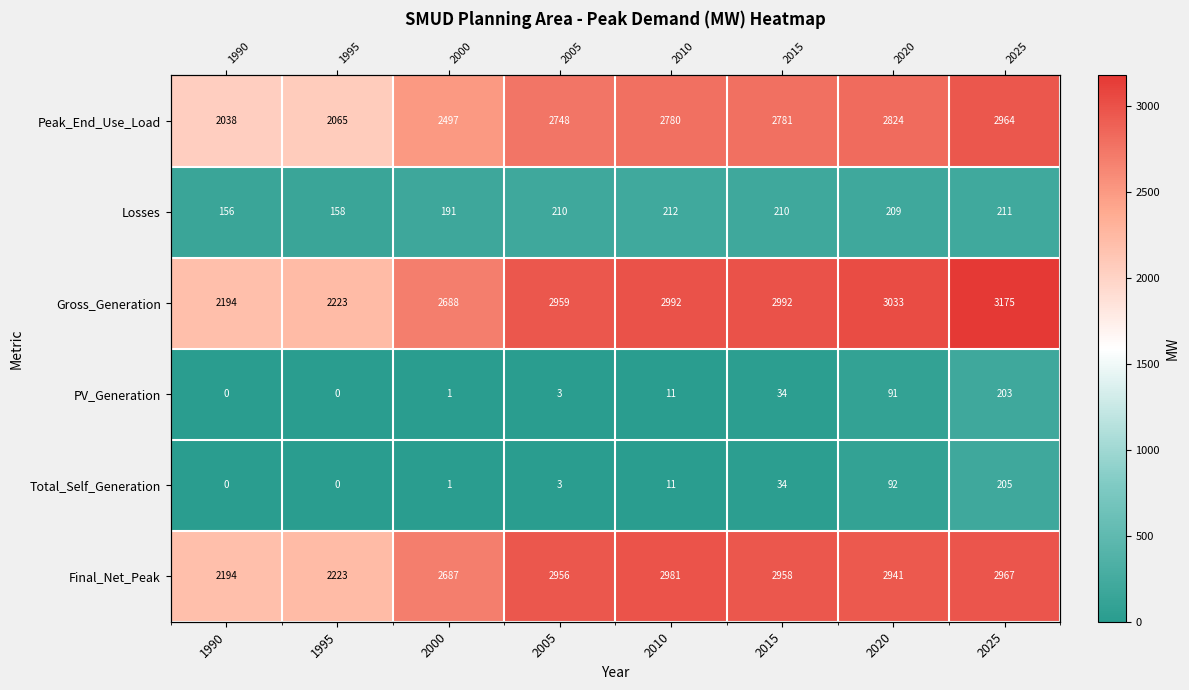

The value of Final_Net_Peak at 1990 is 2194.0. True or false?

True